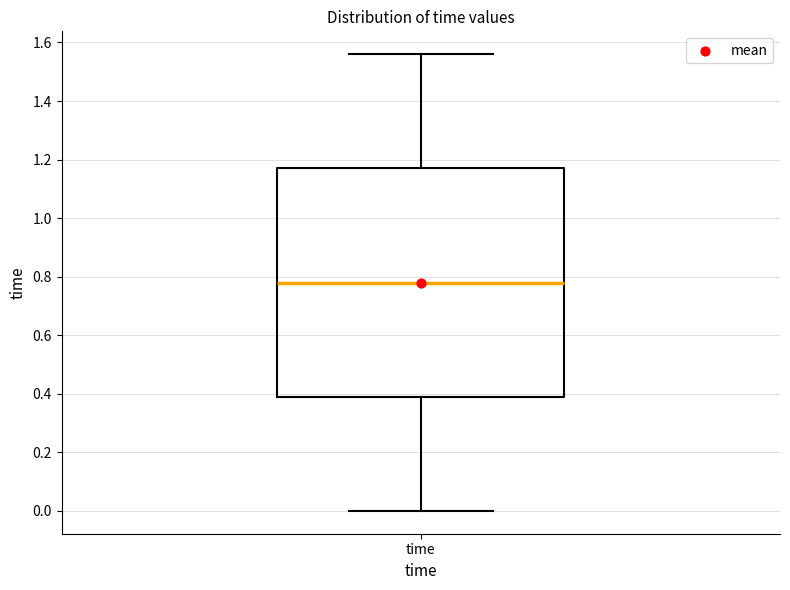

Read this box plot against the y-axis: the position of the median line, the range covered by the box, and the ends of both whiskers. The values are not printed on the chart, so give them approximately, as read against the axis.

median 0.78, box 0.40 to 1.18, whiskers 0.00 to 1.56